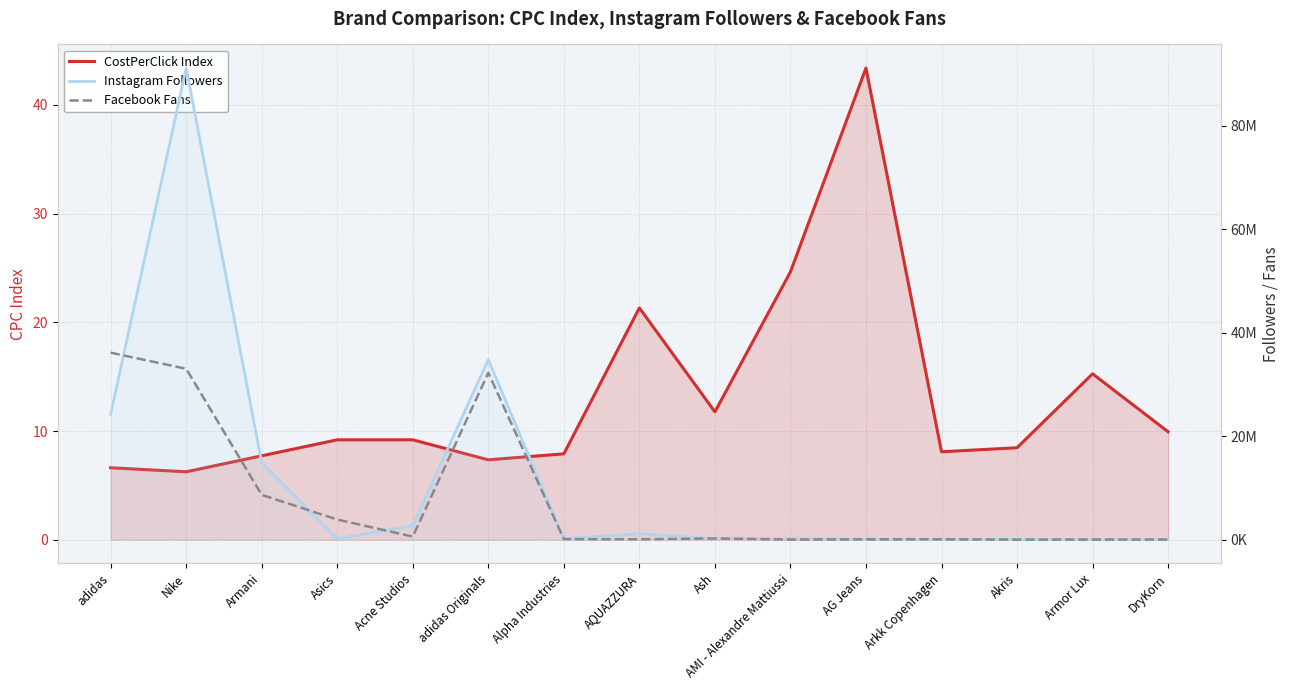

True or false: Facebook Fans and CostPerClick Index intersect in this chart.

False